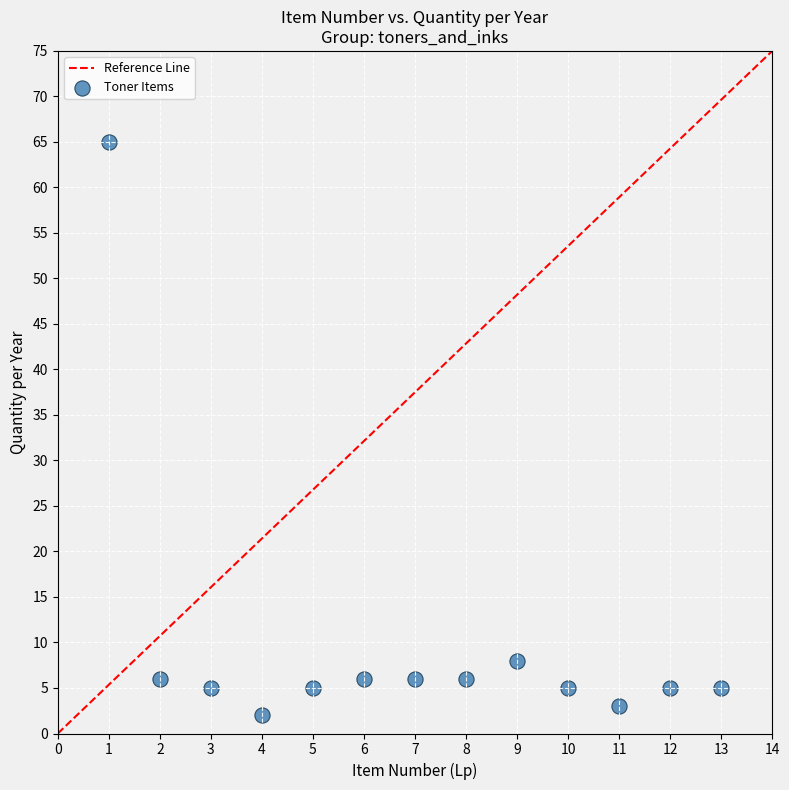

What is the range of Y values (max minus min)?

63